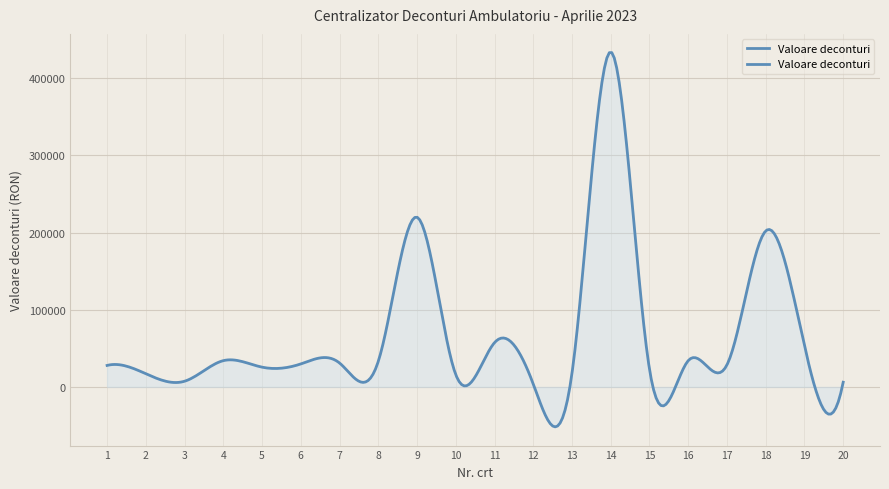

How many lines are shown in the chart?

1